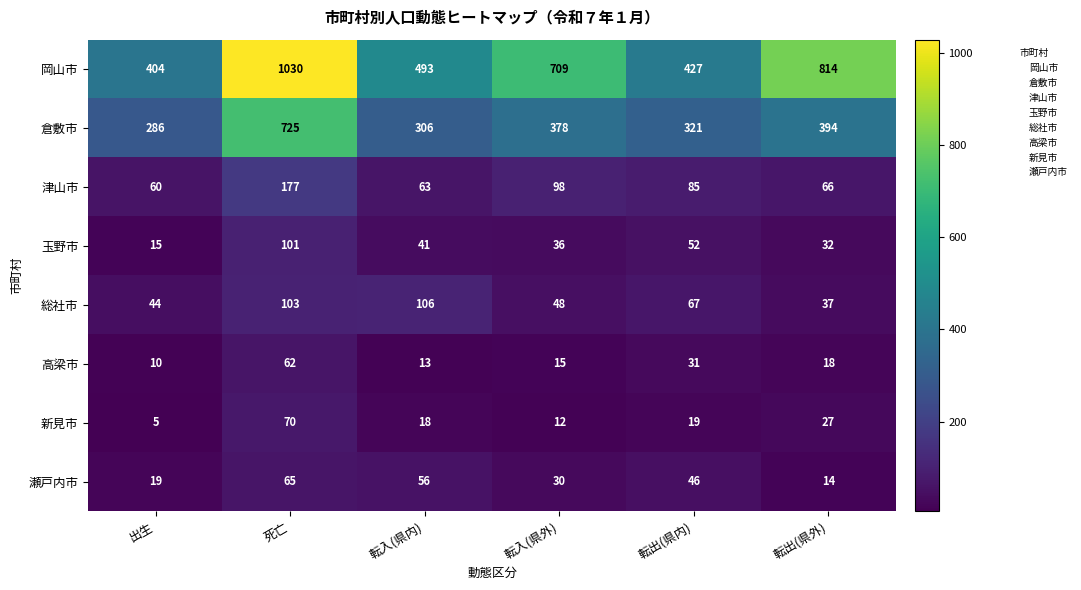

Where does the 総社市 series first go above 67?

死亡